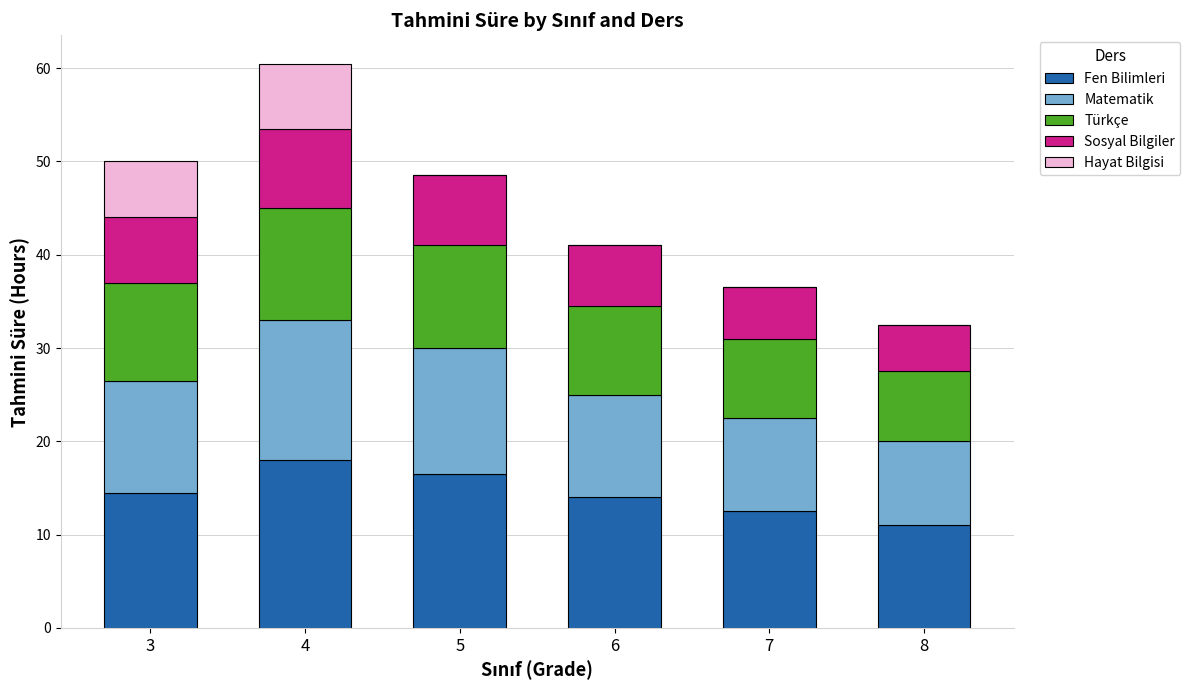

What is the average value of the Fen Bilimleri series?

14.4